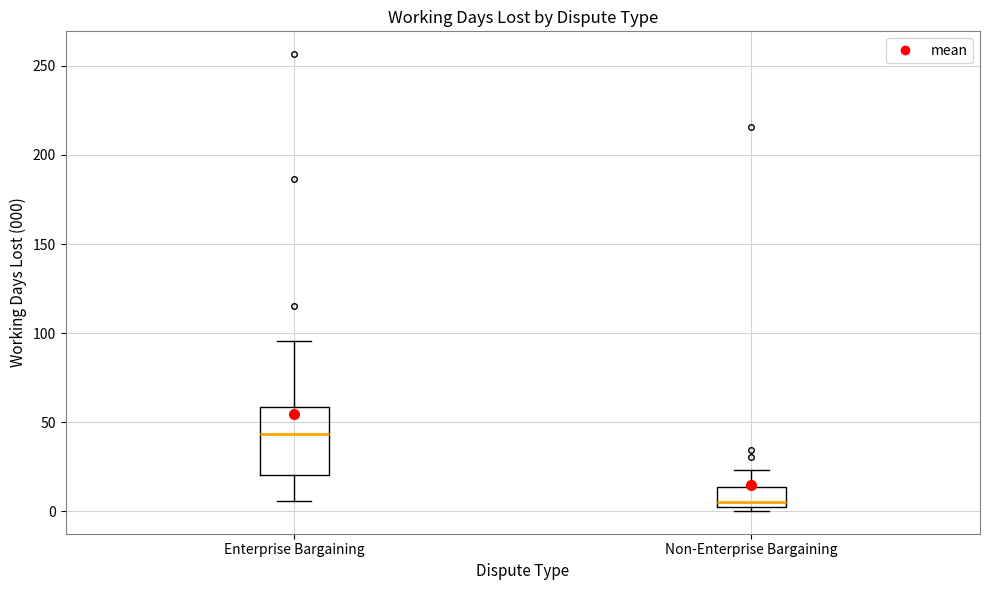

Where is the lower edge of the box for Non-Enterprise Bargaining on the y-axis? The values are not printed on the chart, so give them approximately, as read against the axis.

5